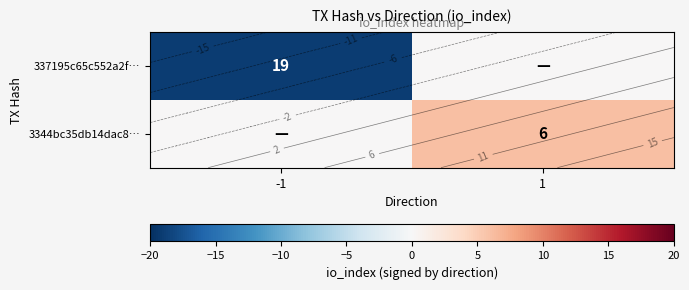

Is the value of 337195c65c552a2f… at -1 greater than the value of 3344bc35db14dac8… at 1?

No